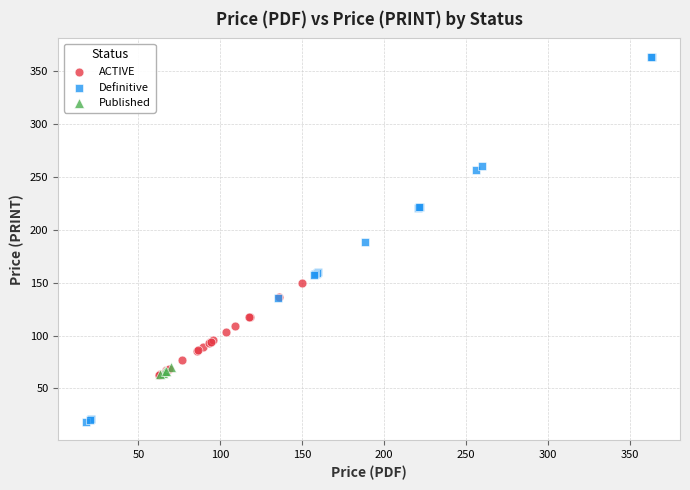

Which series contains the lowest Y value?

Definitive